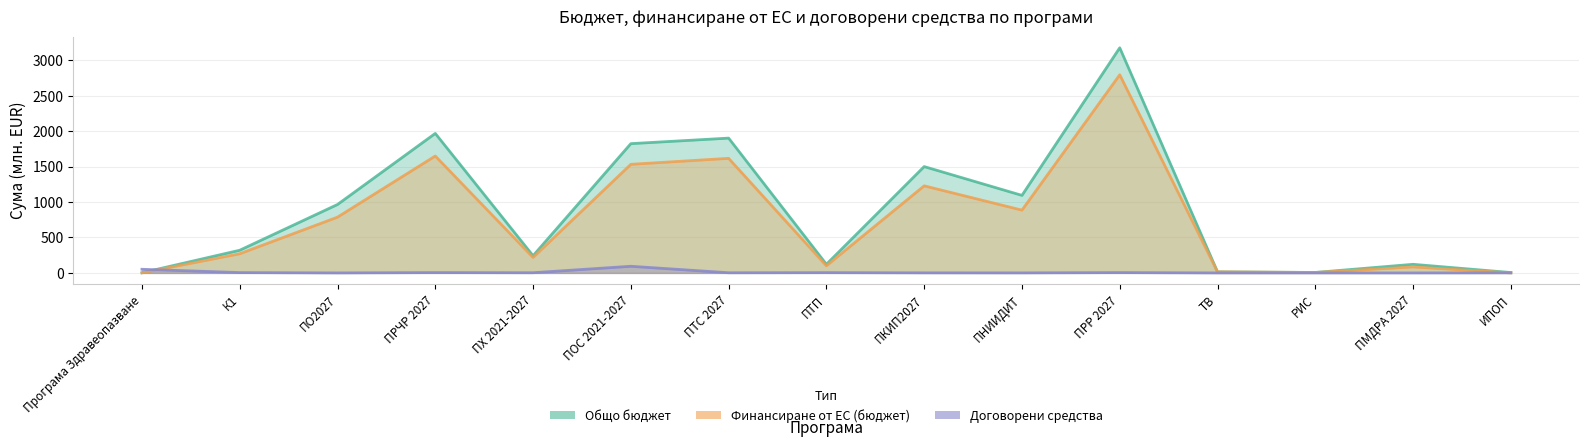

How many times do Договорени средства and Общо бюджет cross each other?

1